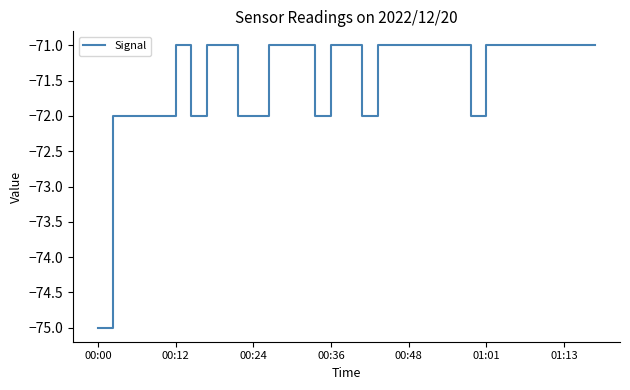

What is the difference between the maximum and minimum values?

4